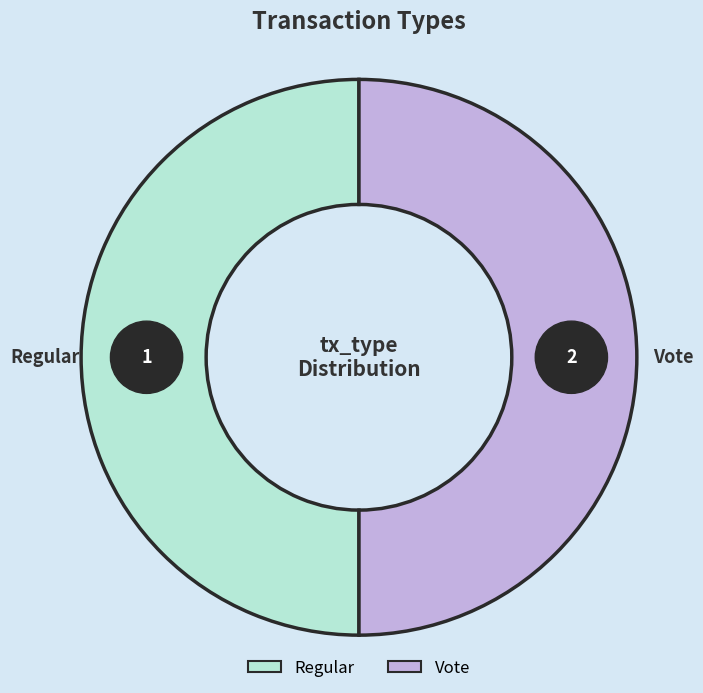

Is it true that Regular is 55% of the pie?

False